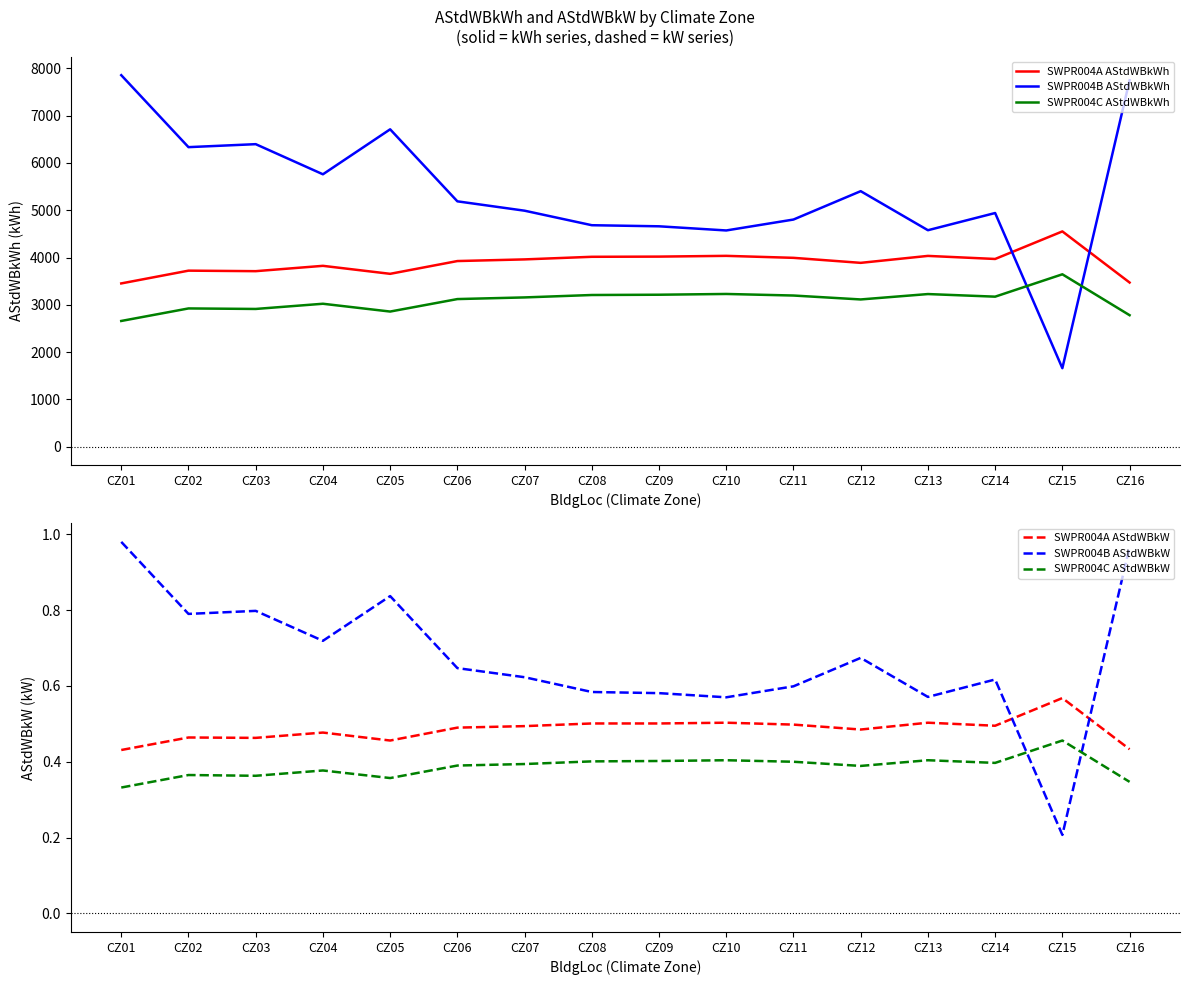

What is the difference between the highest and lowest values at CZ05?

6711.6